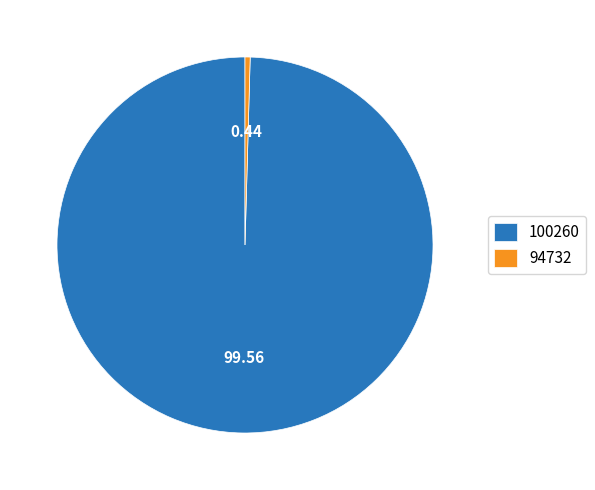

Which category has the smallest portion of the pie?

94732